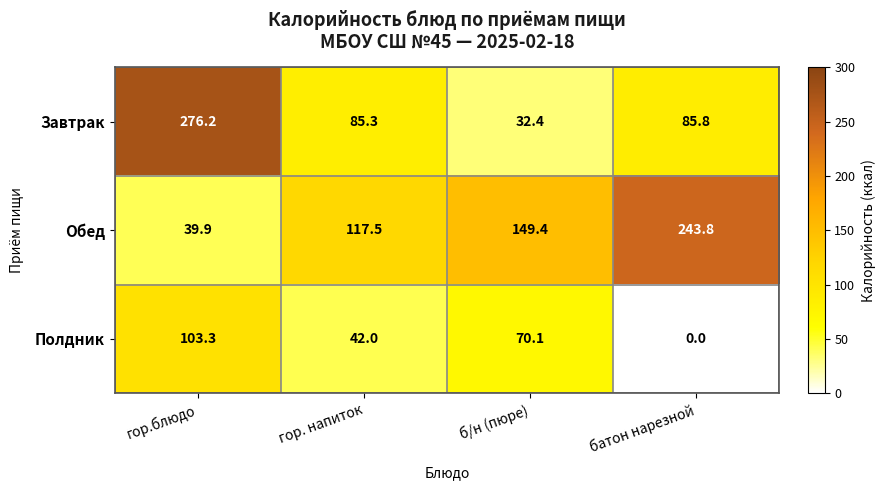

At which category does the chart reach its peak across all series?

гор.блюдо